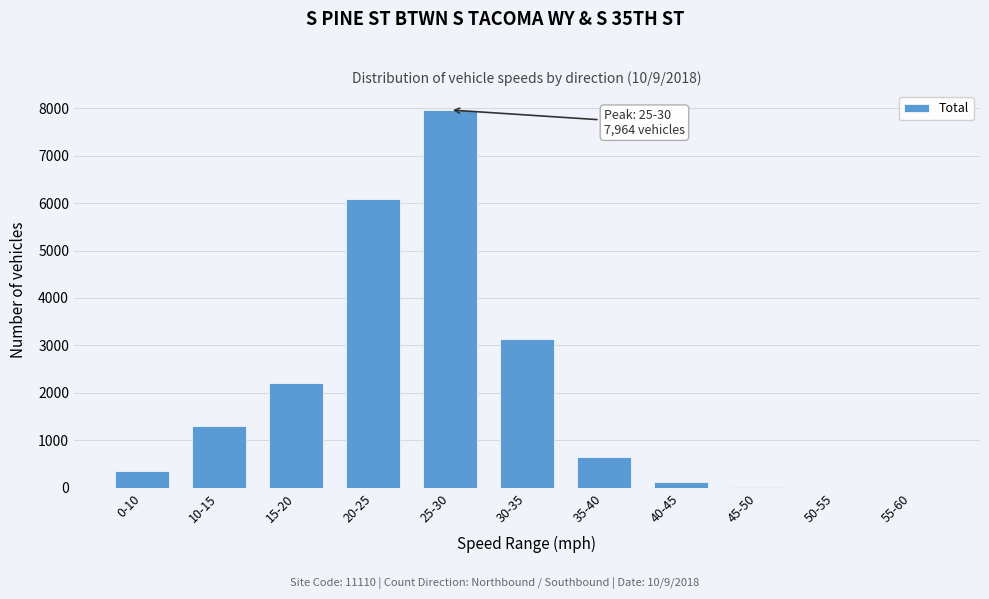

The value at 15-20 is 3257. True or false?

False